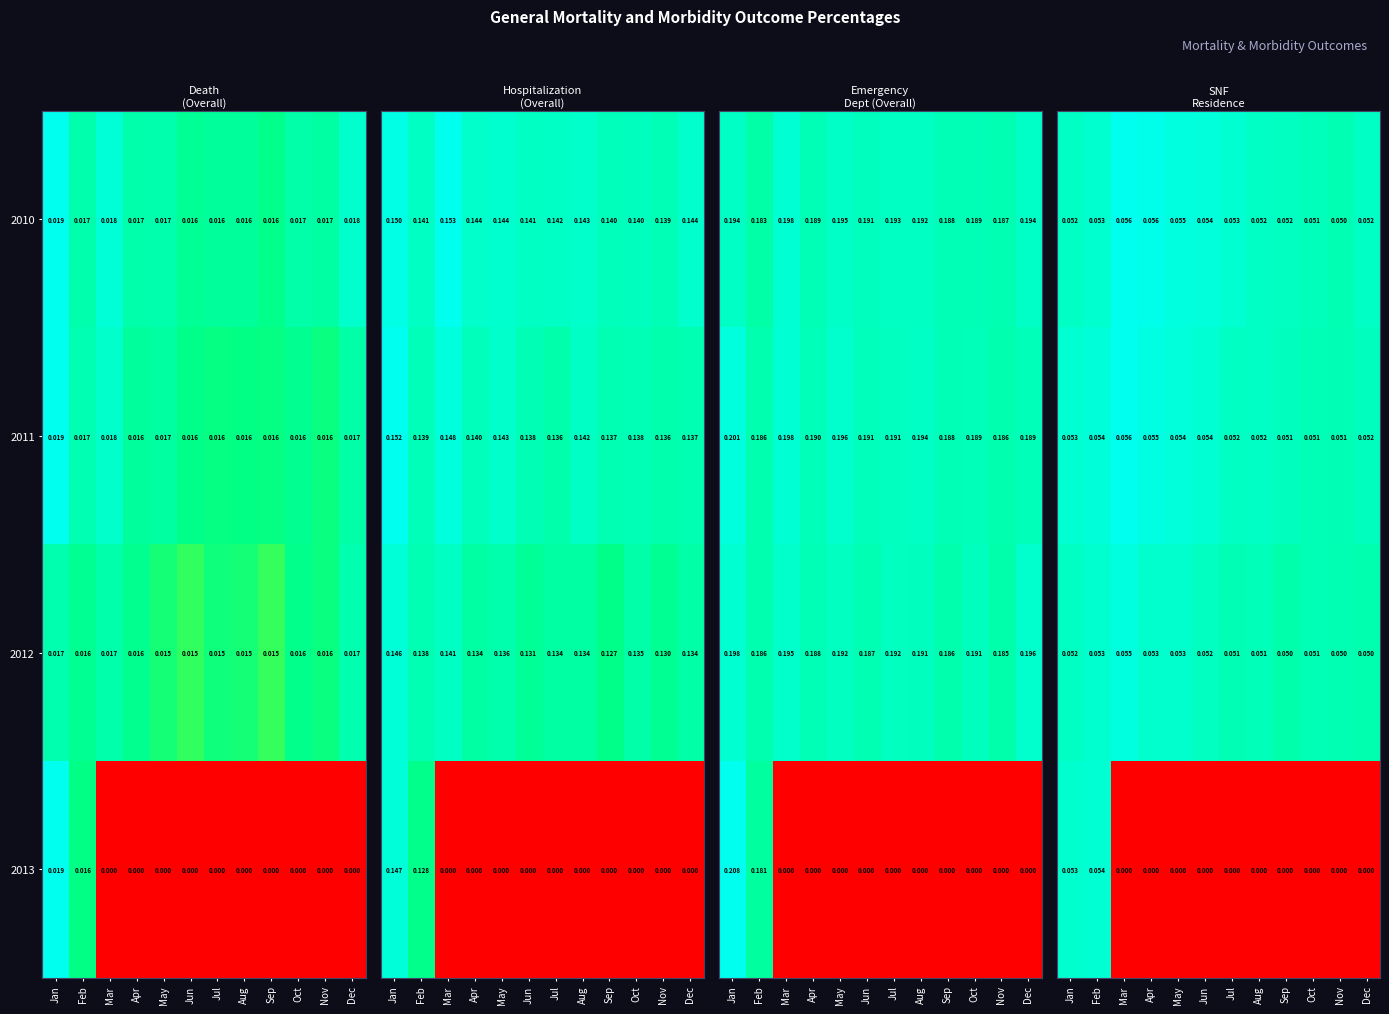

Is the value of 2013 at Mar greater than the value of 2010 at Jul?

No